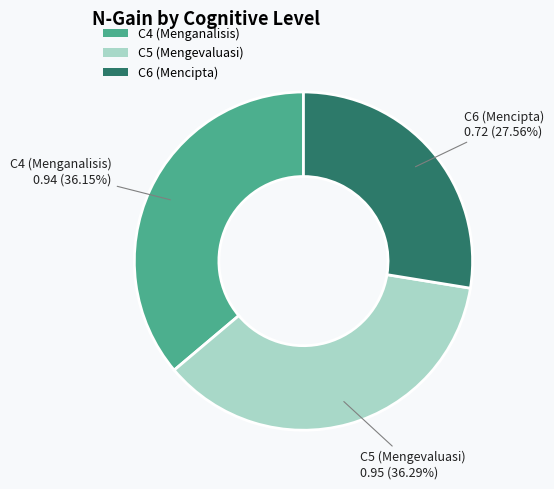

Does C6 (Mencipta) represent more than half of the total?

No